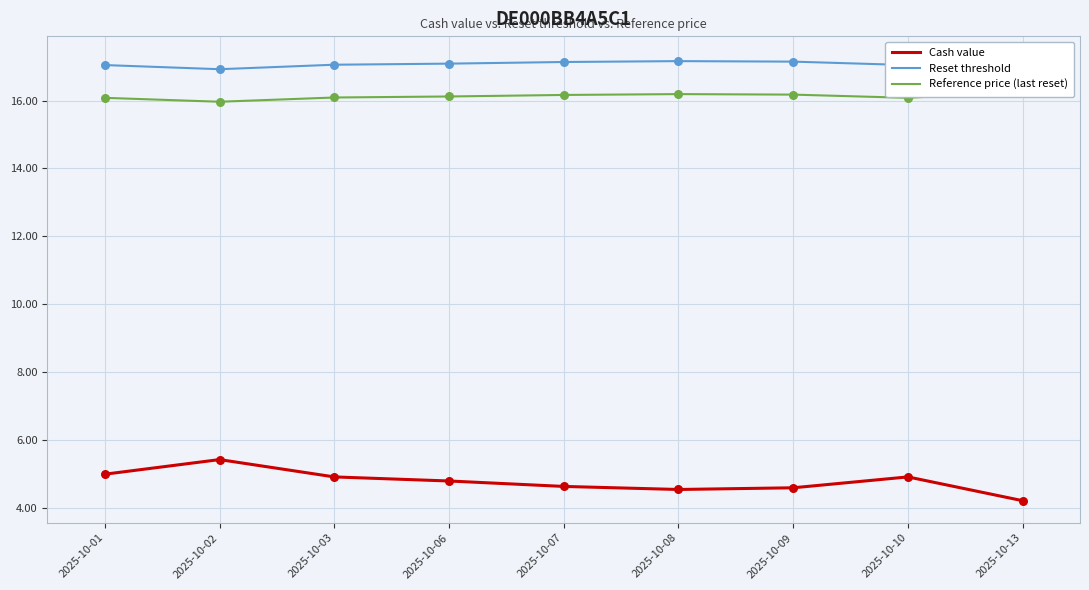

Which series has the largest total across all categories?

Reset threshold